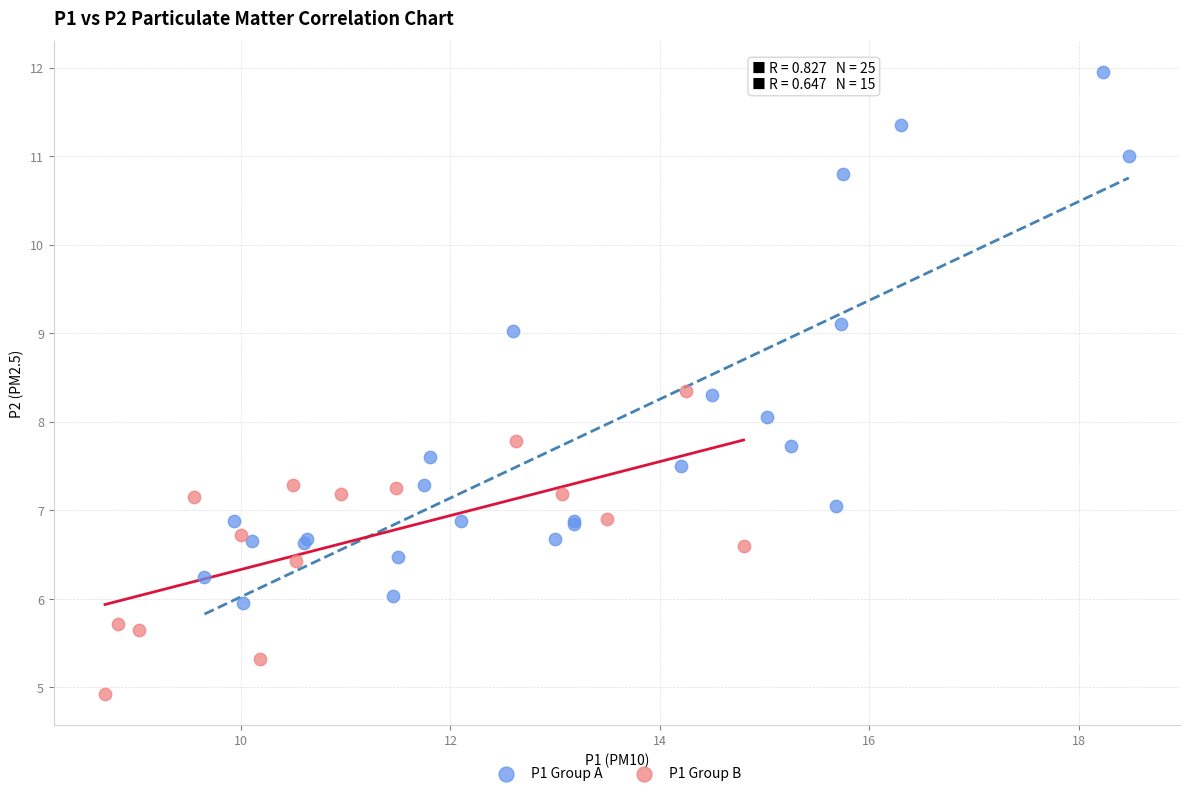

Which series contains the lowest Y value?

P1 Group B